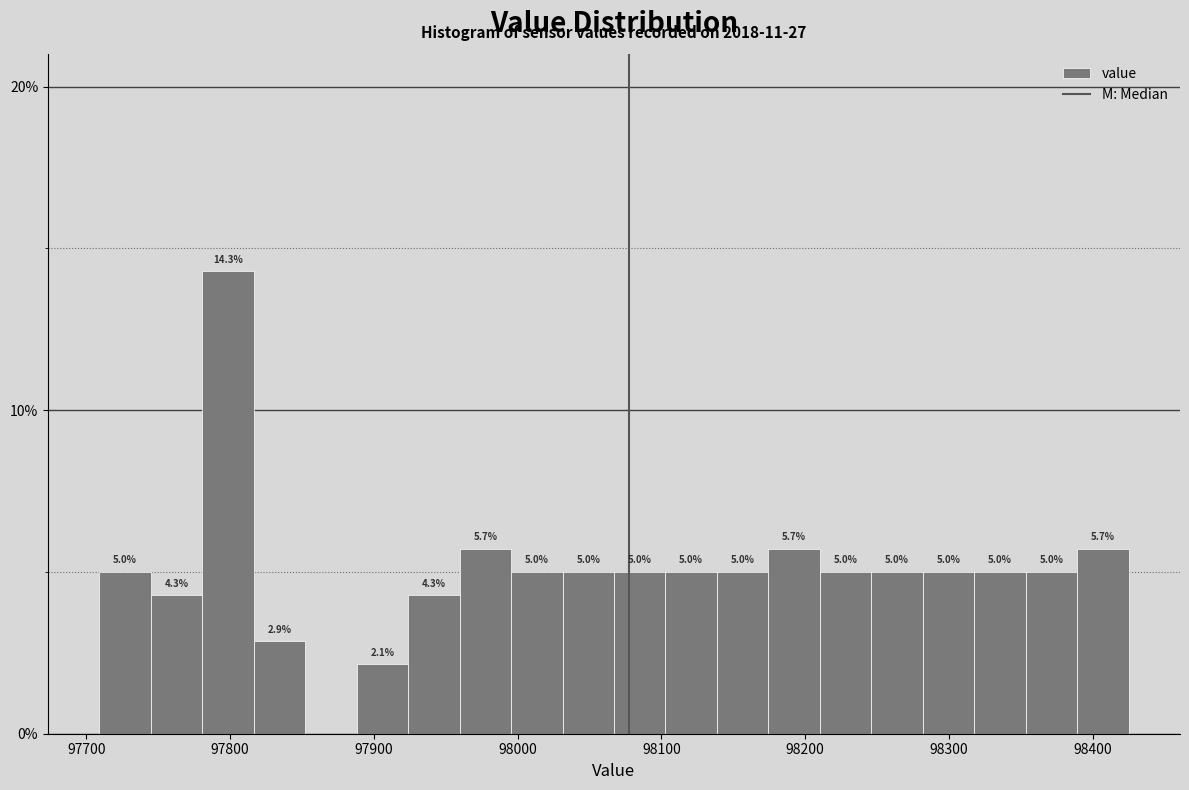

Read against the x-axis, roughly where is the centre of the tallest bar?

97800